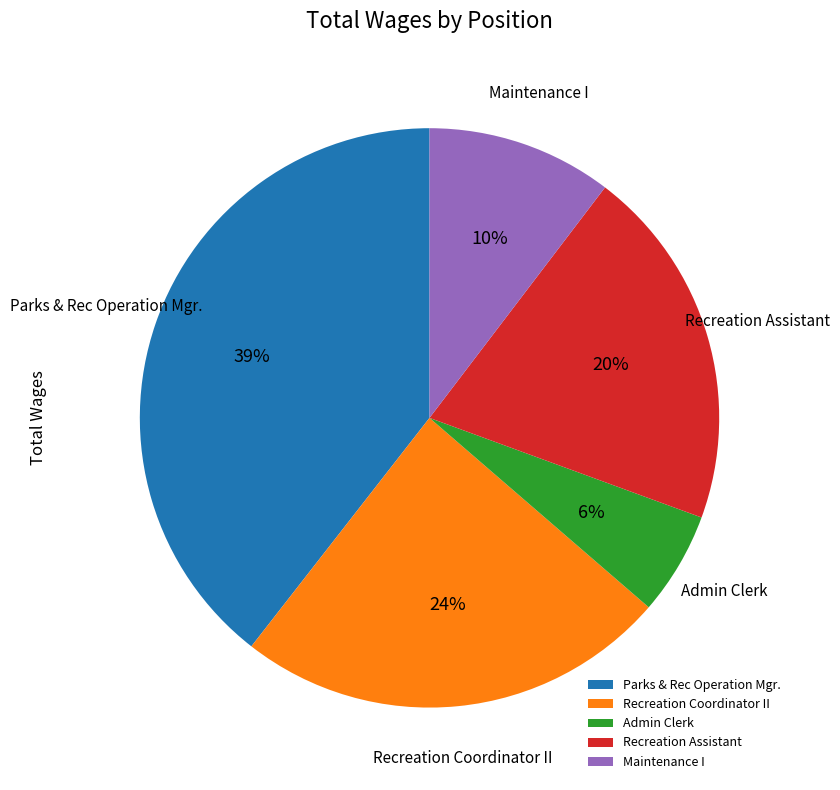

Rank the categories by value from lowest to highest.

Admin Clerk, Maintenance I, Recreation Assistant, Recreation Coordinator II, Parks & Rec Operation Mgr.